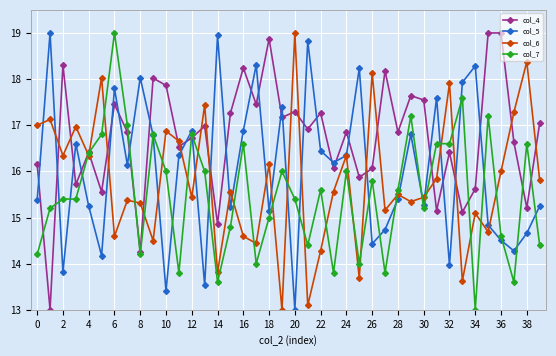

In col_6, how many points are lower than both neighbors (excluding endpoints)?

14